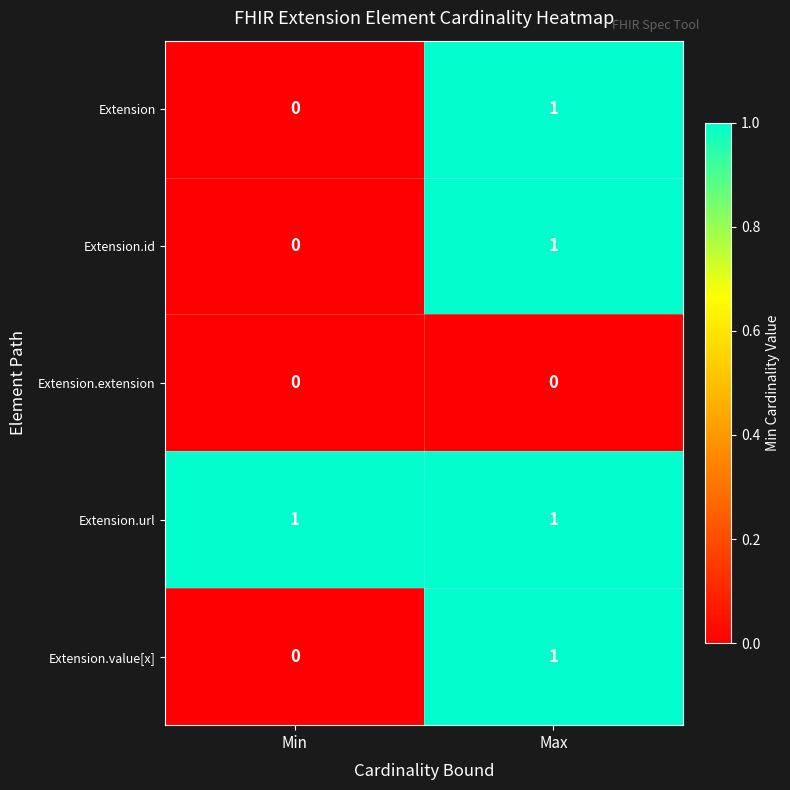

How many data points does each series have?

2